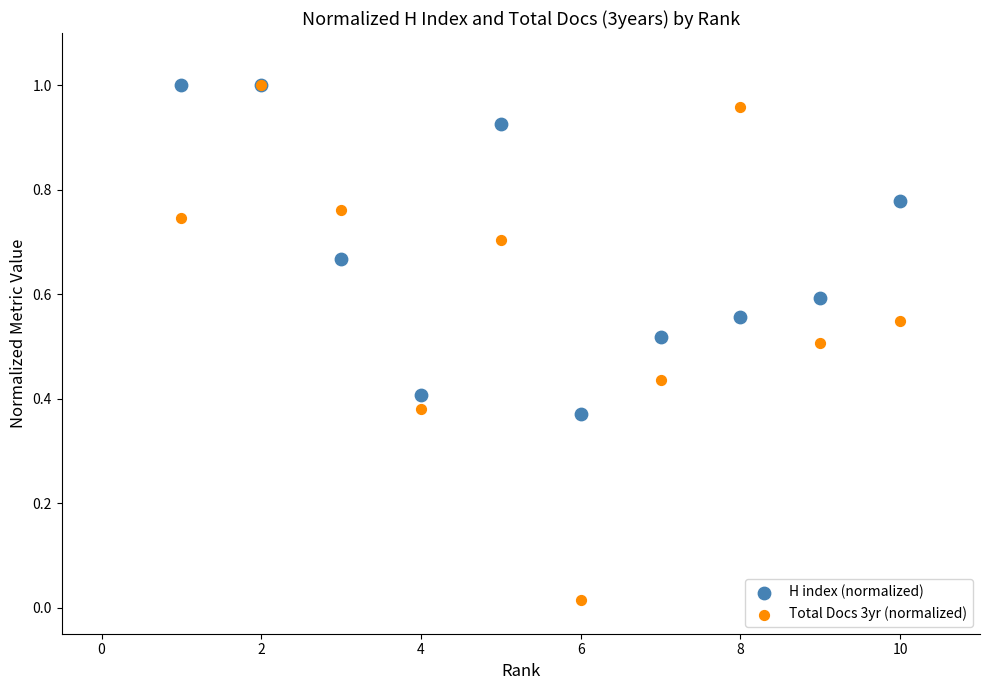

Which series contains the lowest Y value?

Total Docs 3yr (normalized)